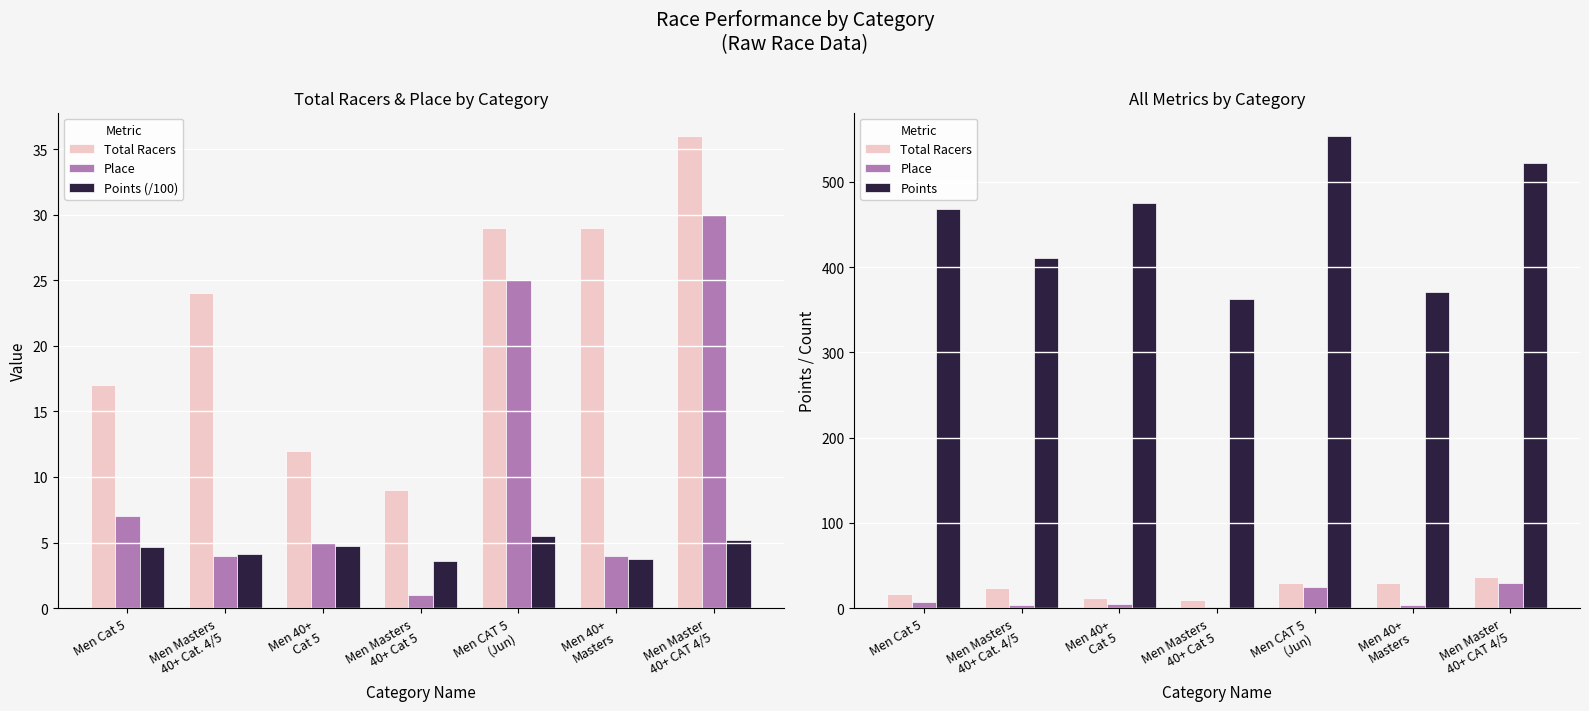

Read the Points (/100) value at Men Masters
40+ Cat 5.

3.6